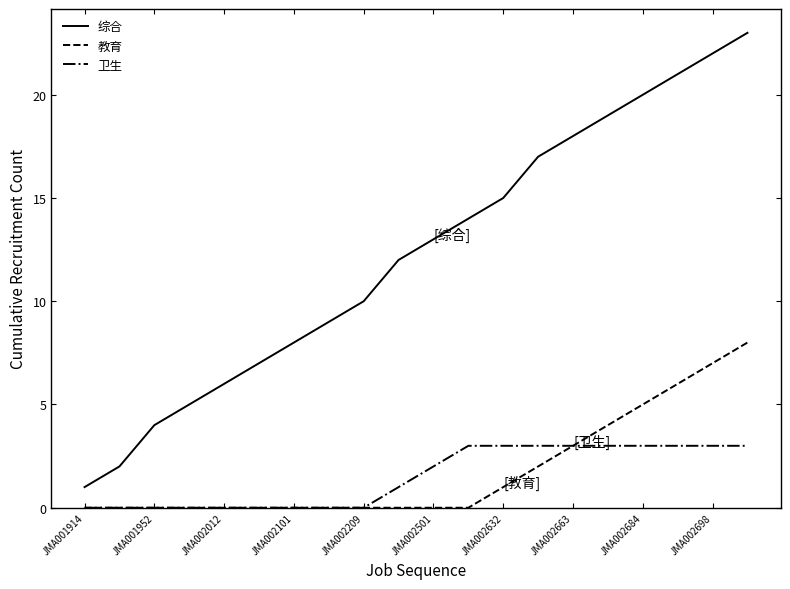

True or false: 综合 and 卫生 cross at least once.

False